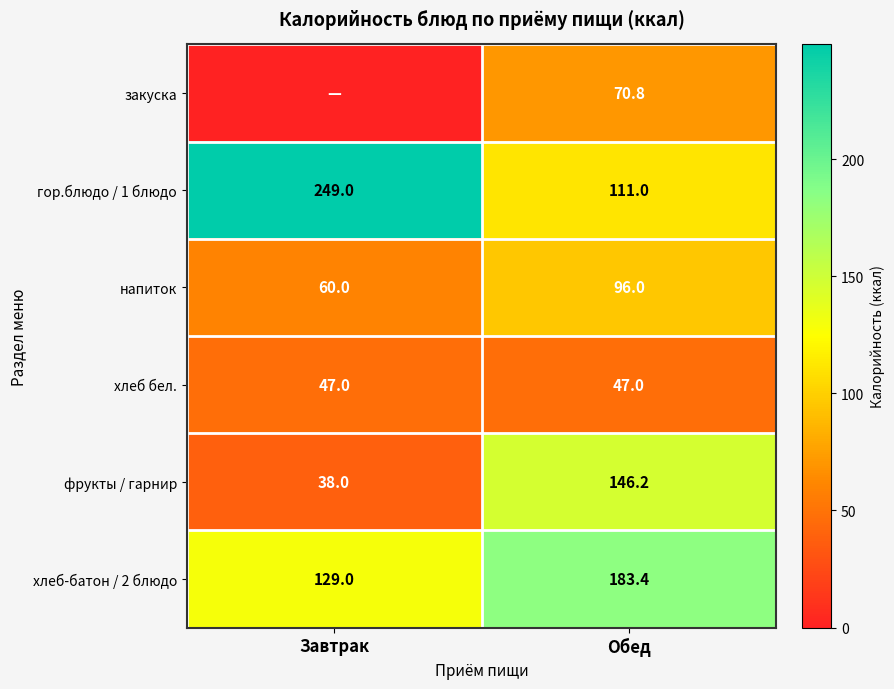

Where is фрукты / гарнир nearest to the value 92?

Завтрак